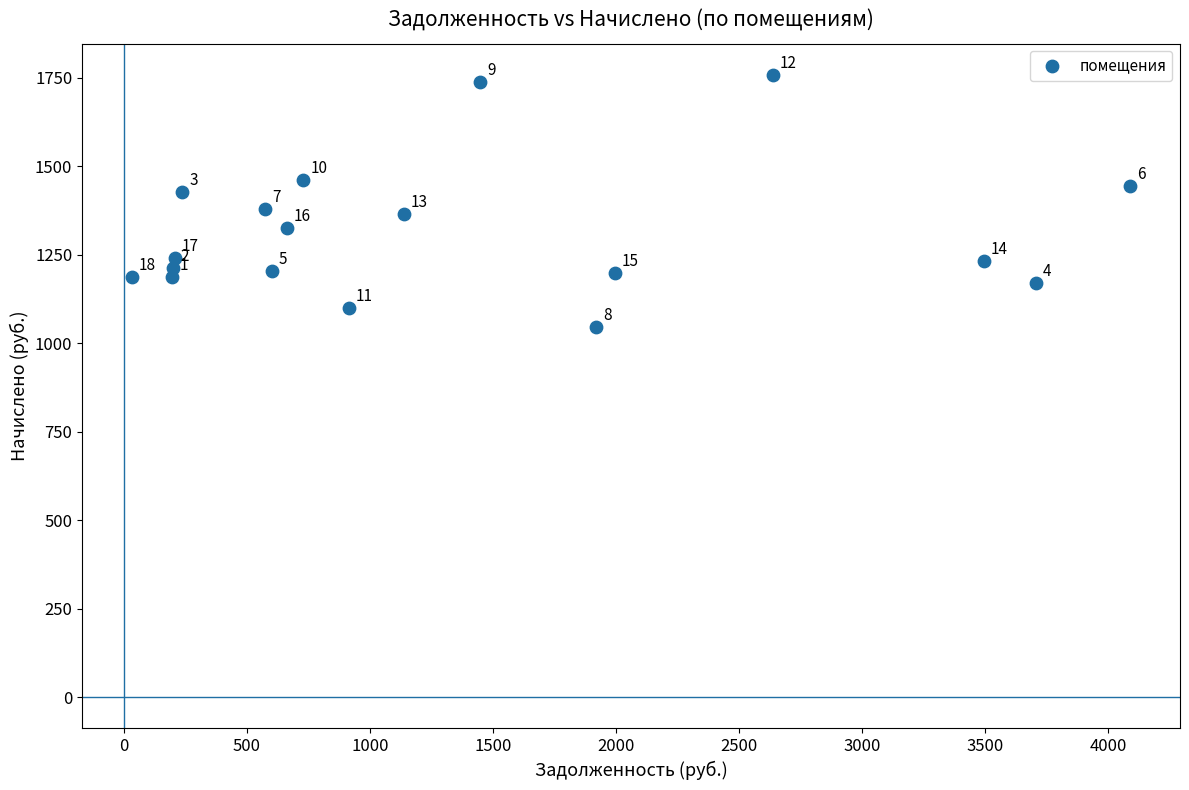

What Y value in the scatter plot is closest to 1402?

1380.0